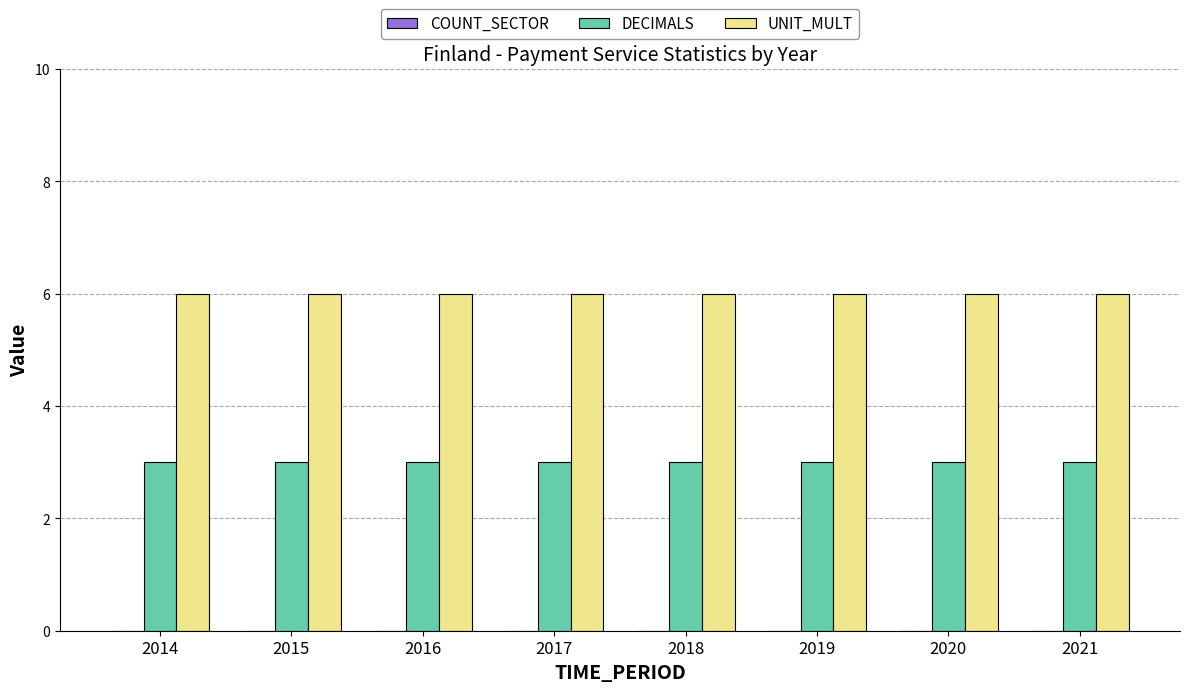

What is the total value across all series at 2014?

9